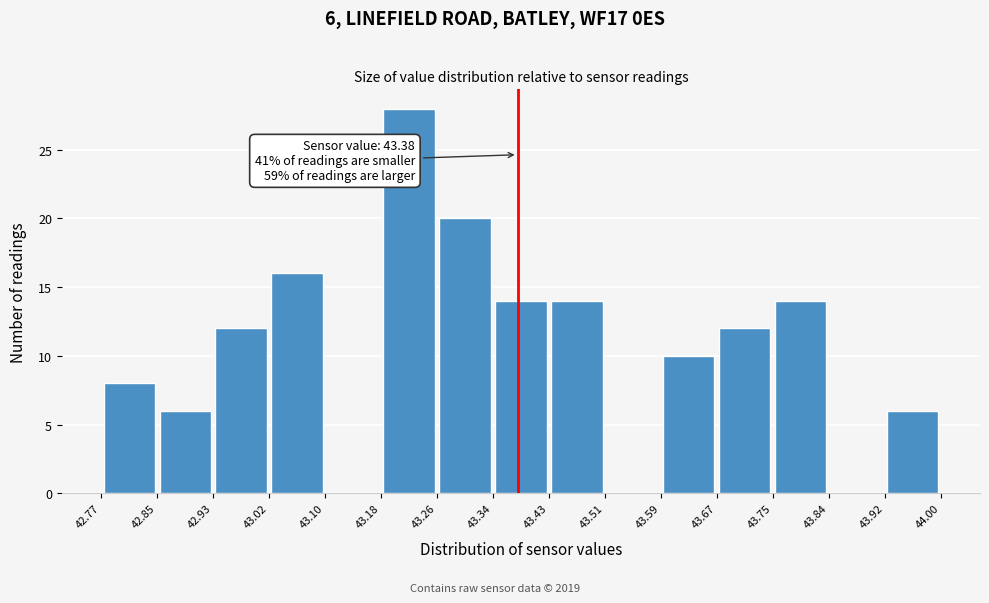

Which range on the x-axis has the tallest bar?

43.18 to 43.26